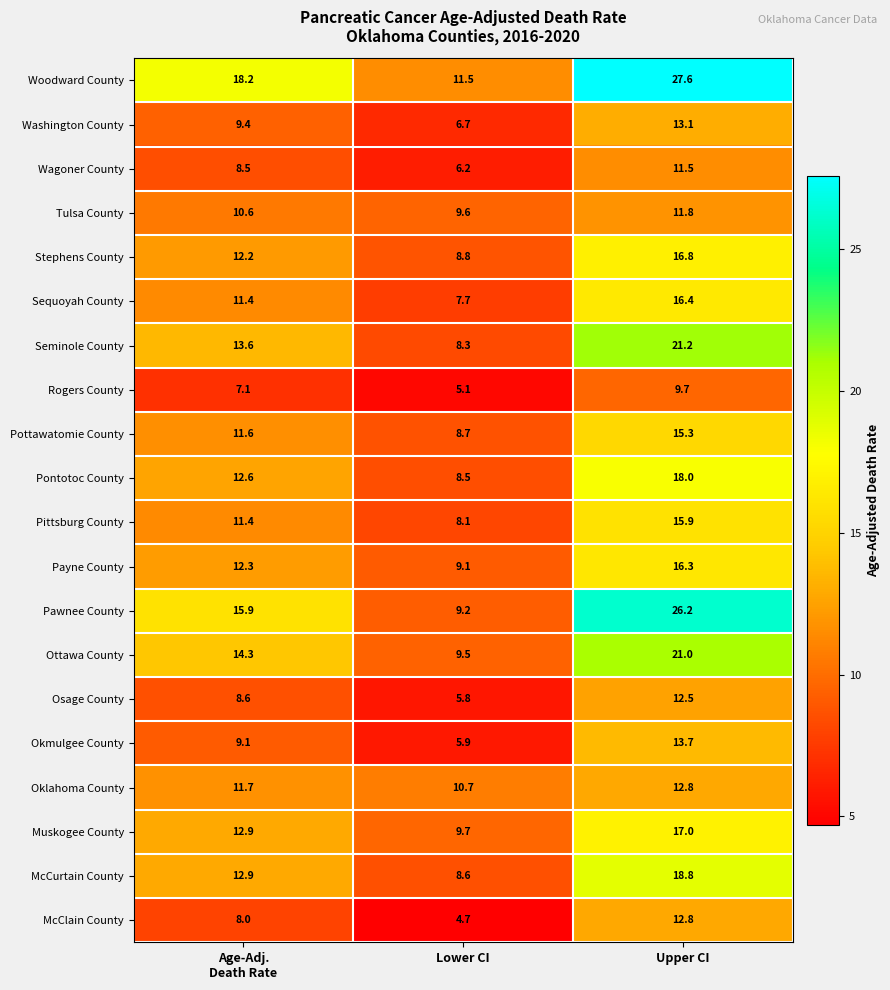

What is the total value across all series at Upper CI?

328.4